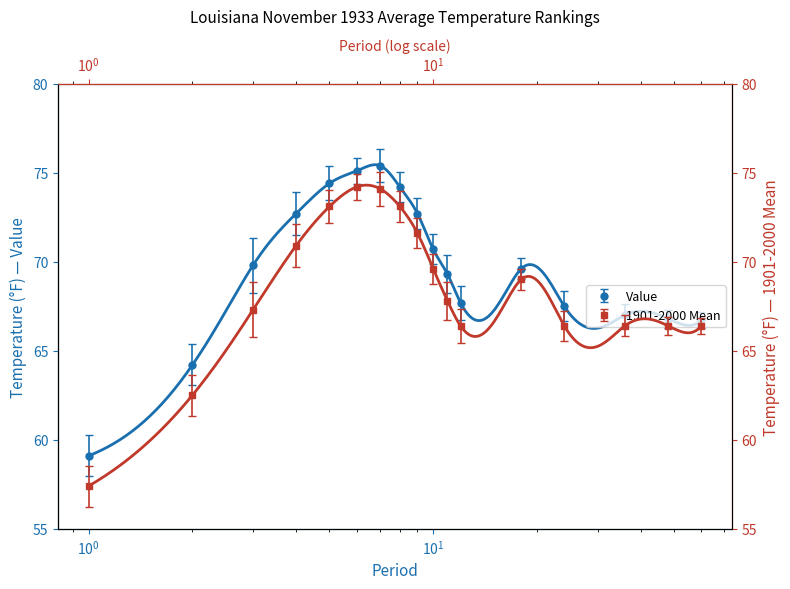

Is it true that Value equals 70.7 at 10?

True